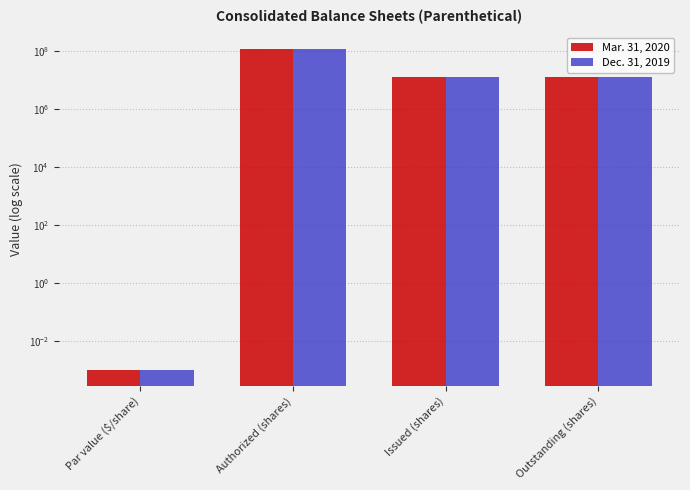

How many data points in Dec. 31, 2019 are less than 13291563?

1